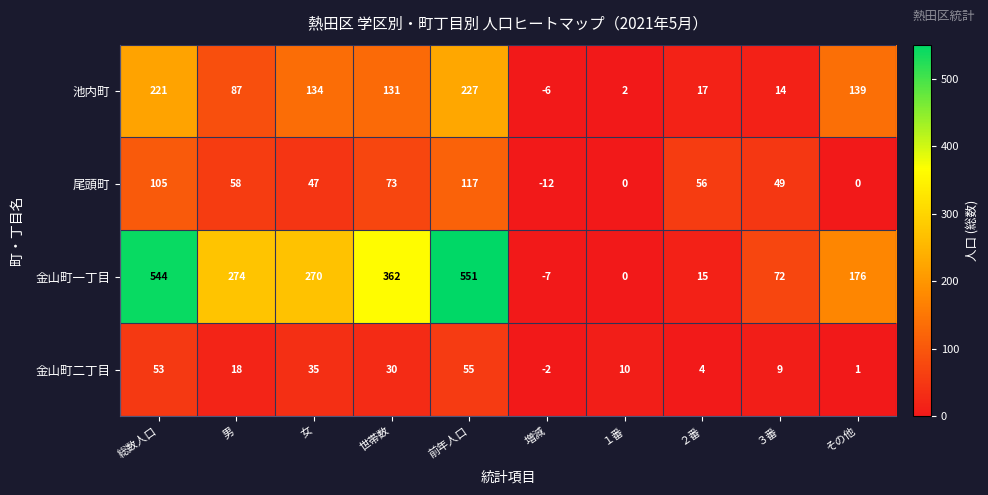

Is it true that 尾頭町 equals 105 at 総数人口?

True